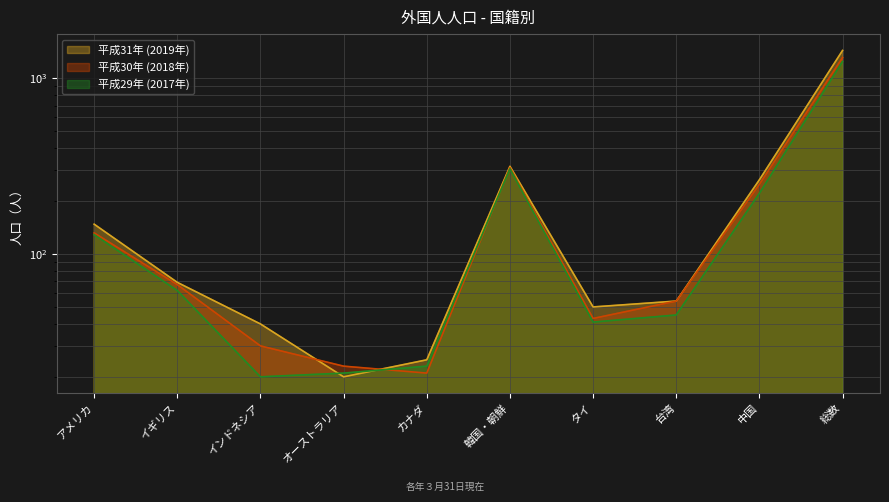

What is the difference between the 平成31年 (2019年) values at アメリカ and 台湾?

94